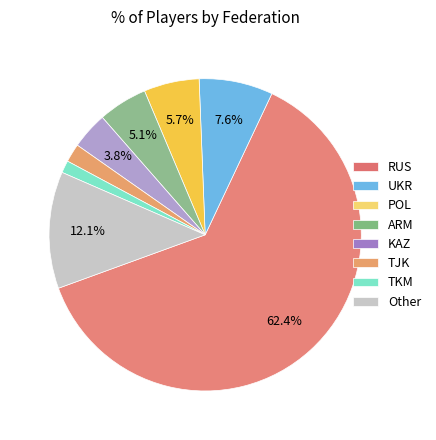

Which category has the biggest portion of the pie?

RUS